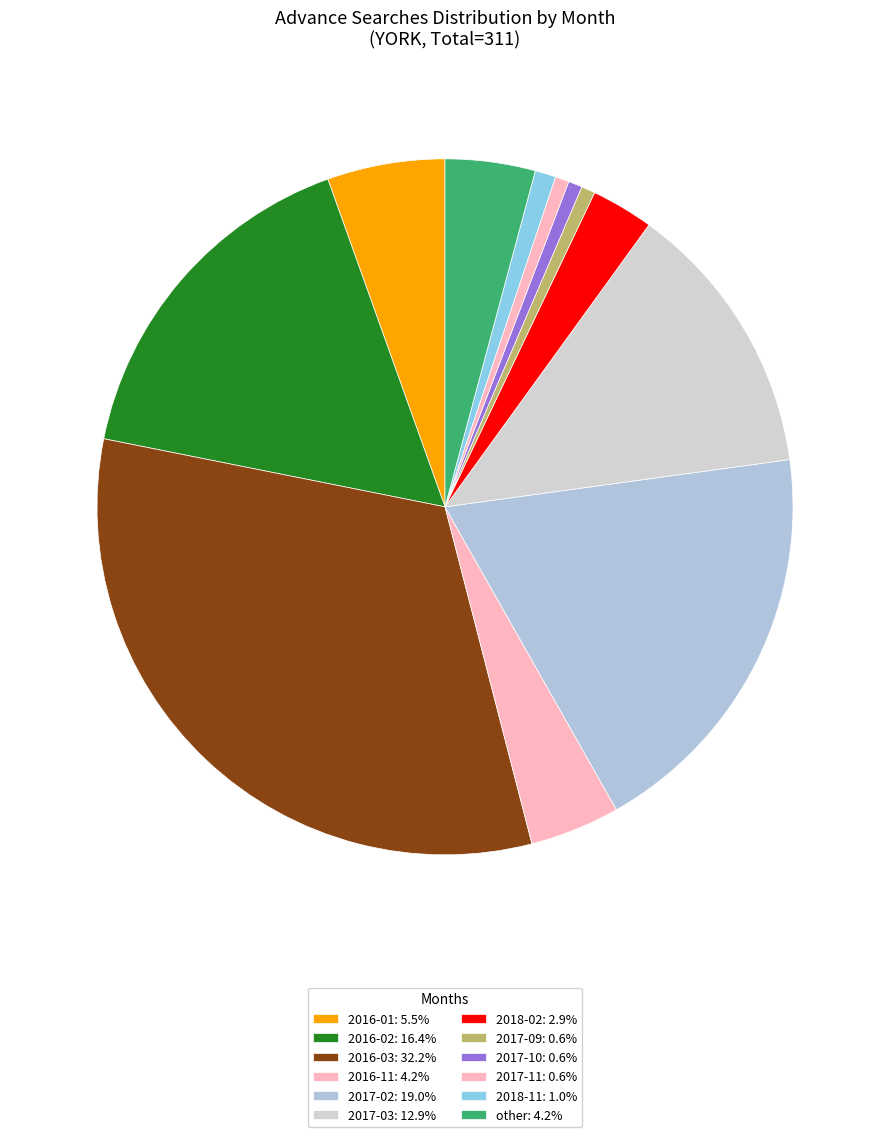

Count the number of slices in the pie.

12